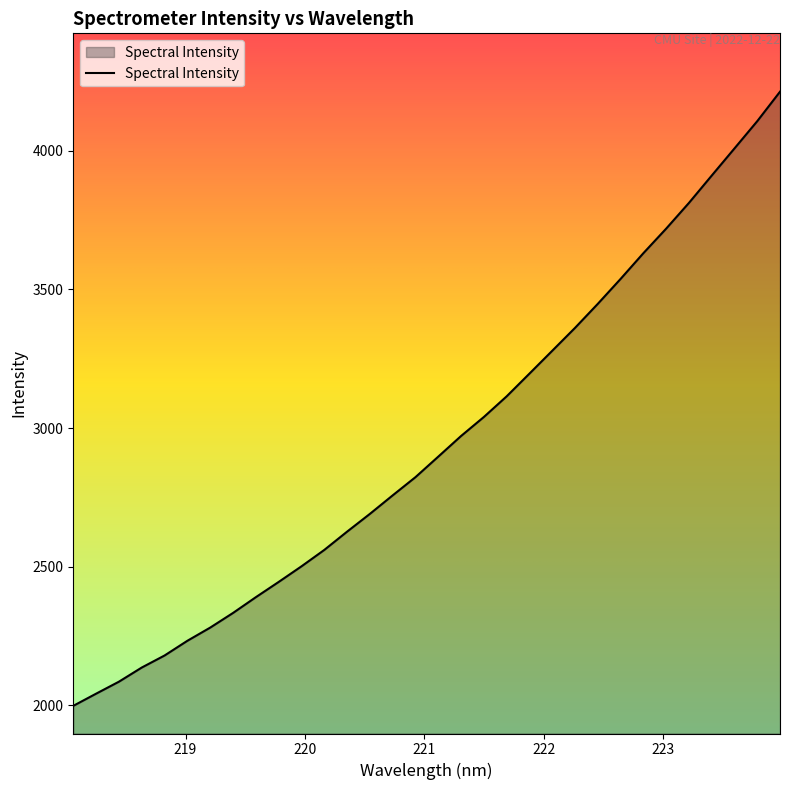

What is the minimum value shown in the chart?

1997.1